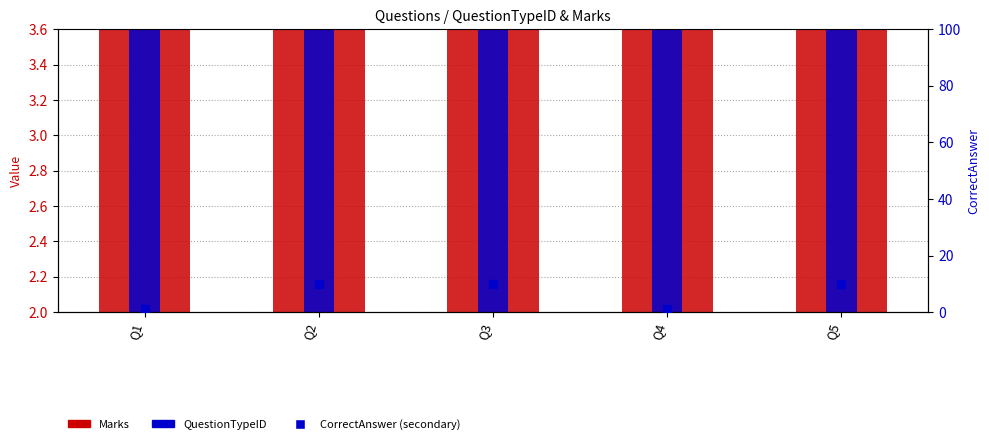

What is the total value across all series at Q4?

6.1